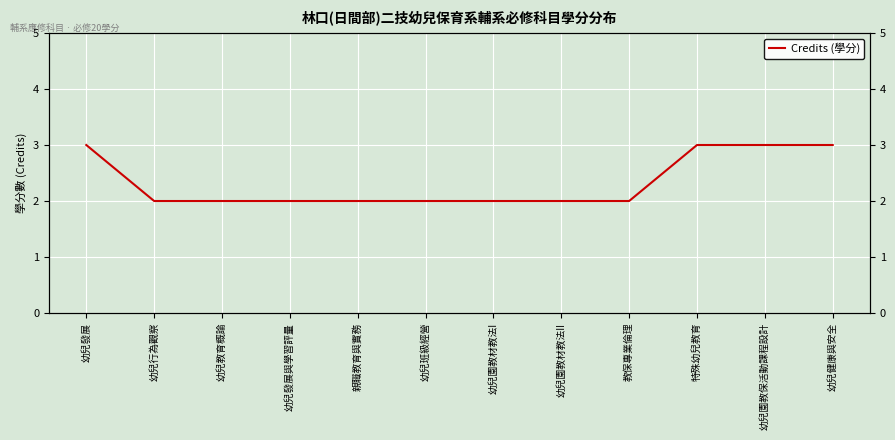

Reading left to right, extract all data points from this chart.

3	2	2	2	2	2	2	2	2	3	3	3